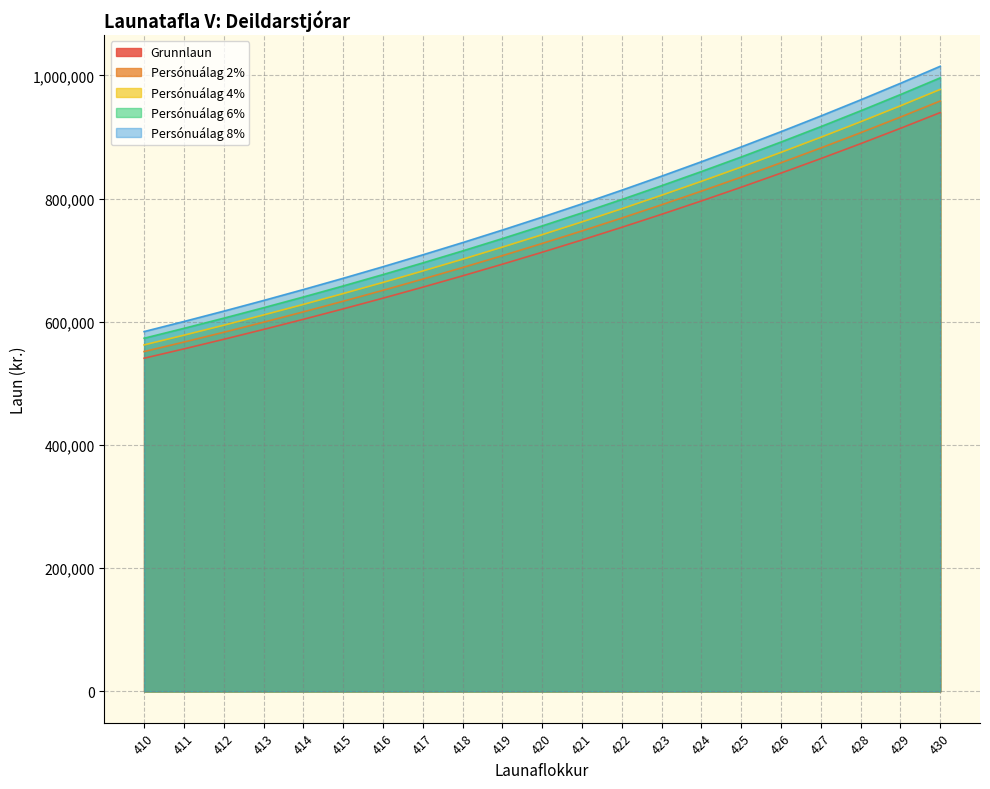

Which label corresponds to the largest value in the chart?

430